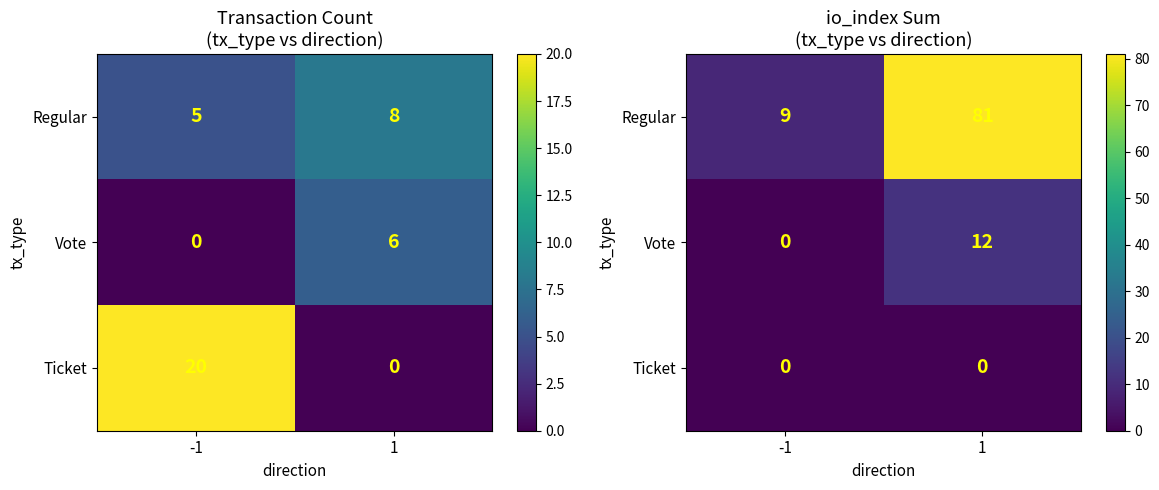

Is the value of Ticket at 1 greater than the value of Vote at -1?

No